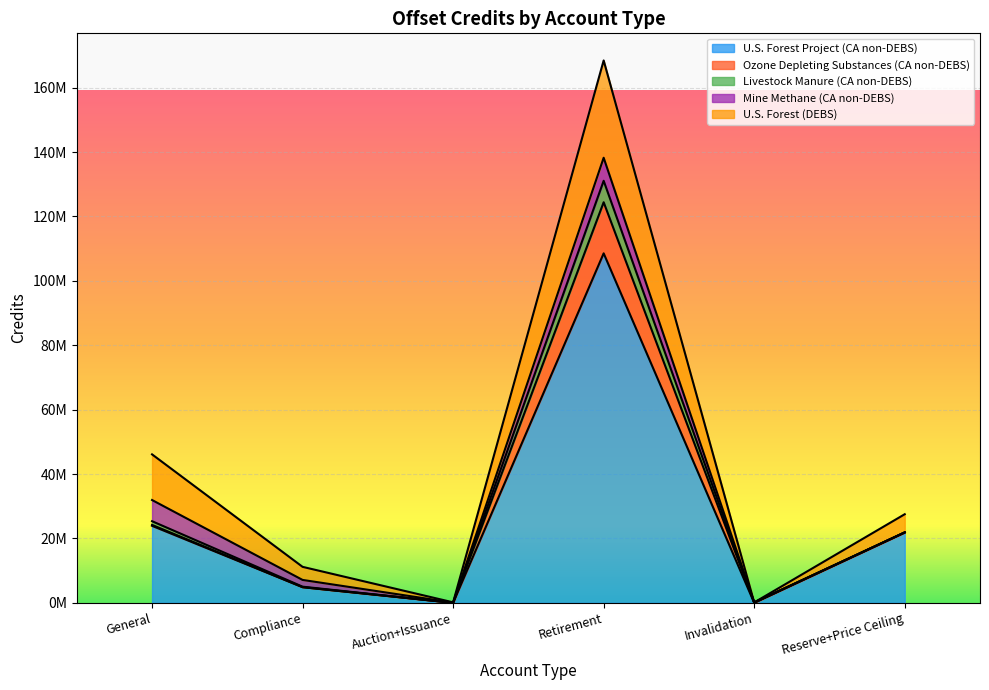

List the series in order of their peak value, highest first.

U.S. Forest Project (CA non-DEBS), U.S. Forest (DEBS), Ozone Depleting Substances (CA non-DEBS), Mine Methane (CA non-DEBS), Livestock Manure (CA non-DEBS)